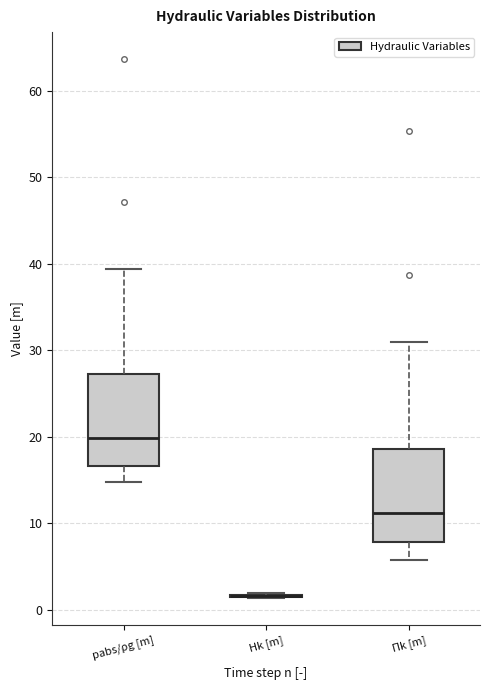

Reading left to right, transcribe this box plot: for each box, give where its median line is, the range the box spans, and where its two whiskers end, as read against the y-axis. The values are not printed on the chart, so give them approximately, as read against the axis.

pabs/ρg [m]: median 20, box 17 to 27, whiskers 15 to 39
Hk [m]: box collapsed to a line at 2, whiskers 1 to 2
Πk [m]: median 11, box 8 to 19, whiskers 6 to 31